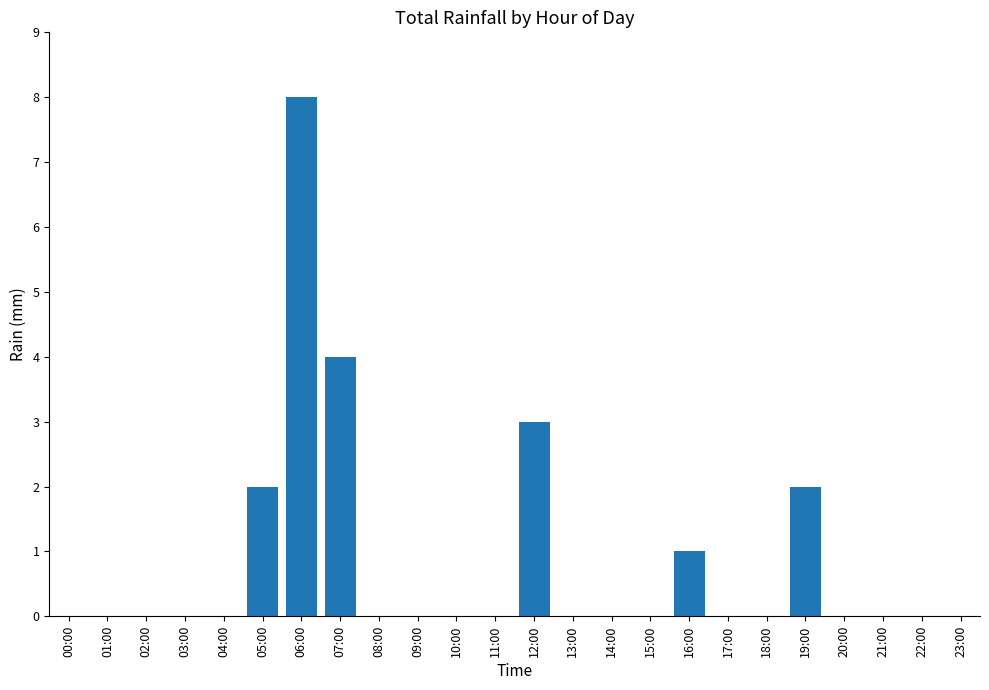

True or false: the data shows 4 at 06:00.

False